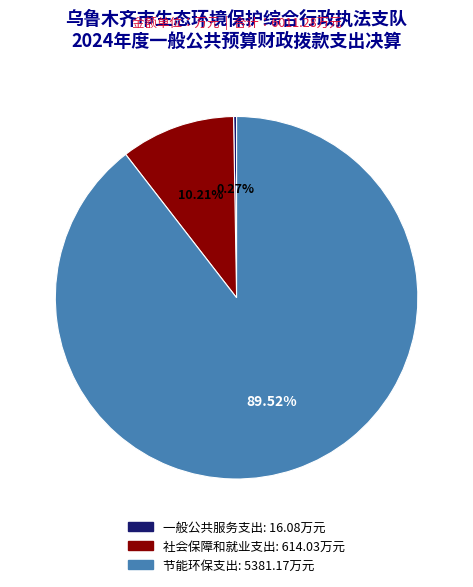

What is the majority slice?

节能环保支出